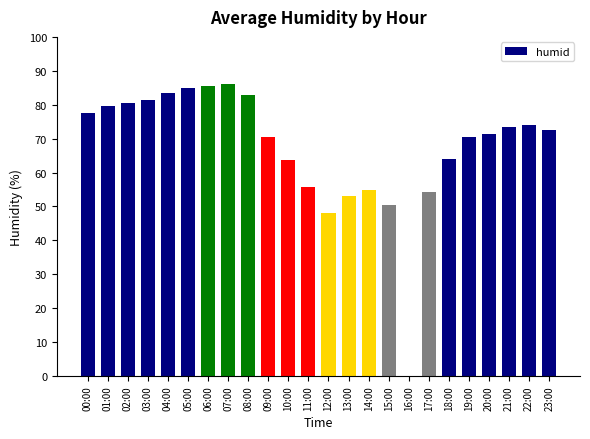

What is the greatest value displayed?

86.0